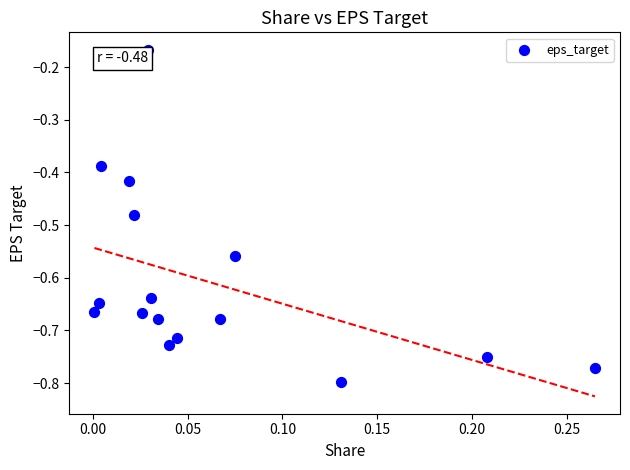

What is the range of X values (max minus min)?

0.3